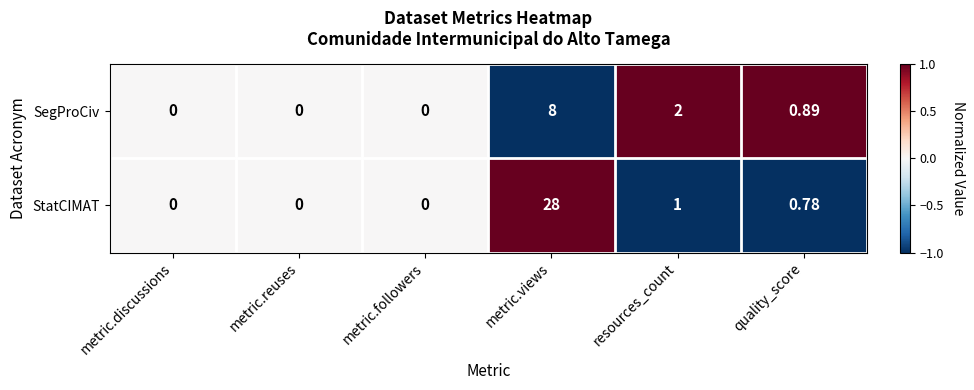

Is the value of StatCIMAT at resources_count greater than the value of SegProCiv at metric.discussions?

Yes